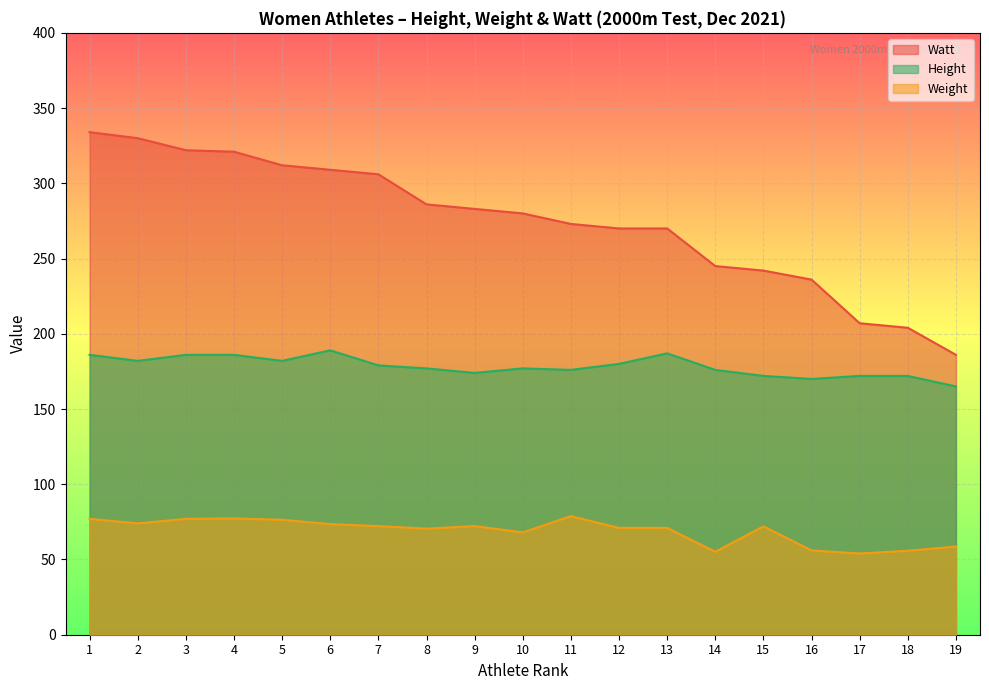

What is the sum of all Watt values?

5216.0